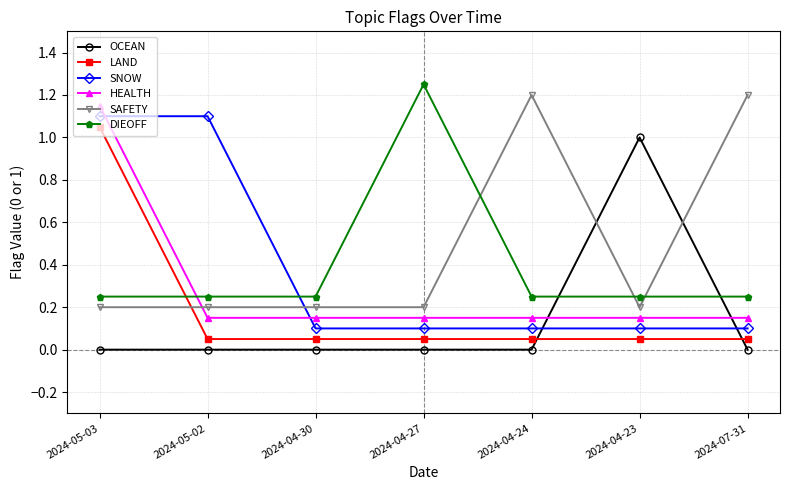

What position from the right is 2024-04-30?

5